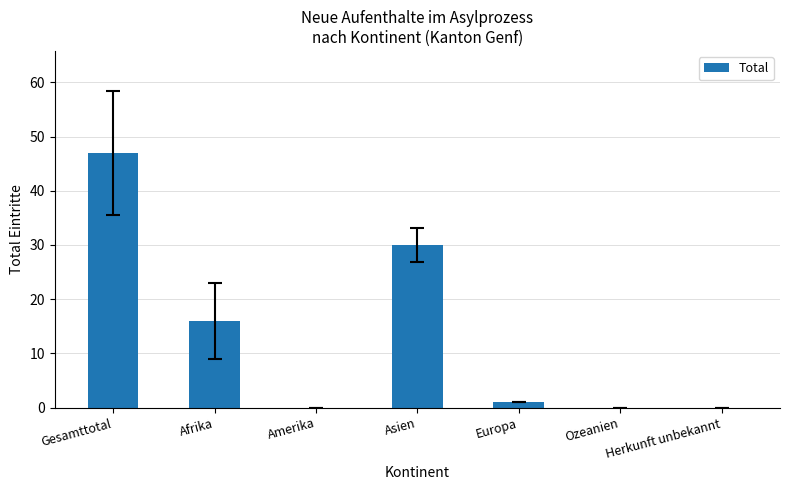

What is the sum of the values at Afrika and Asien?

46